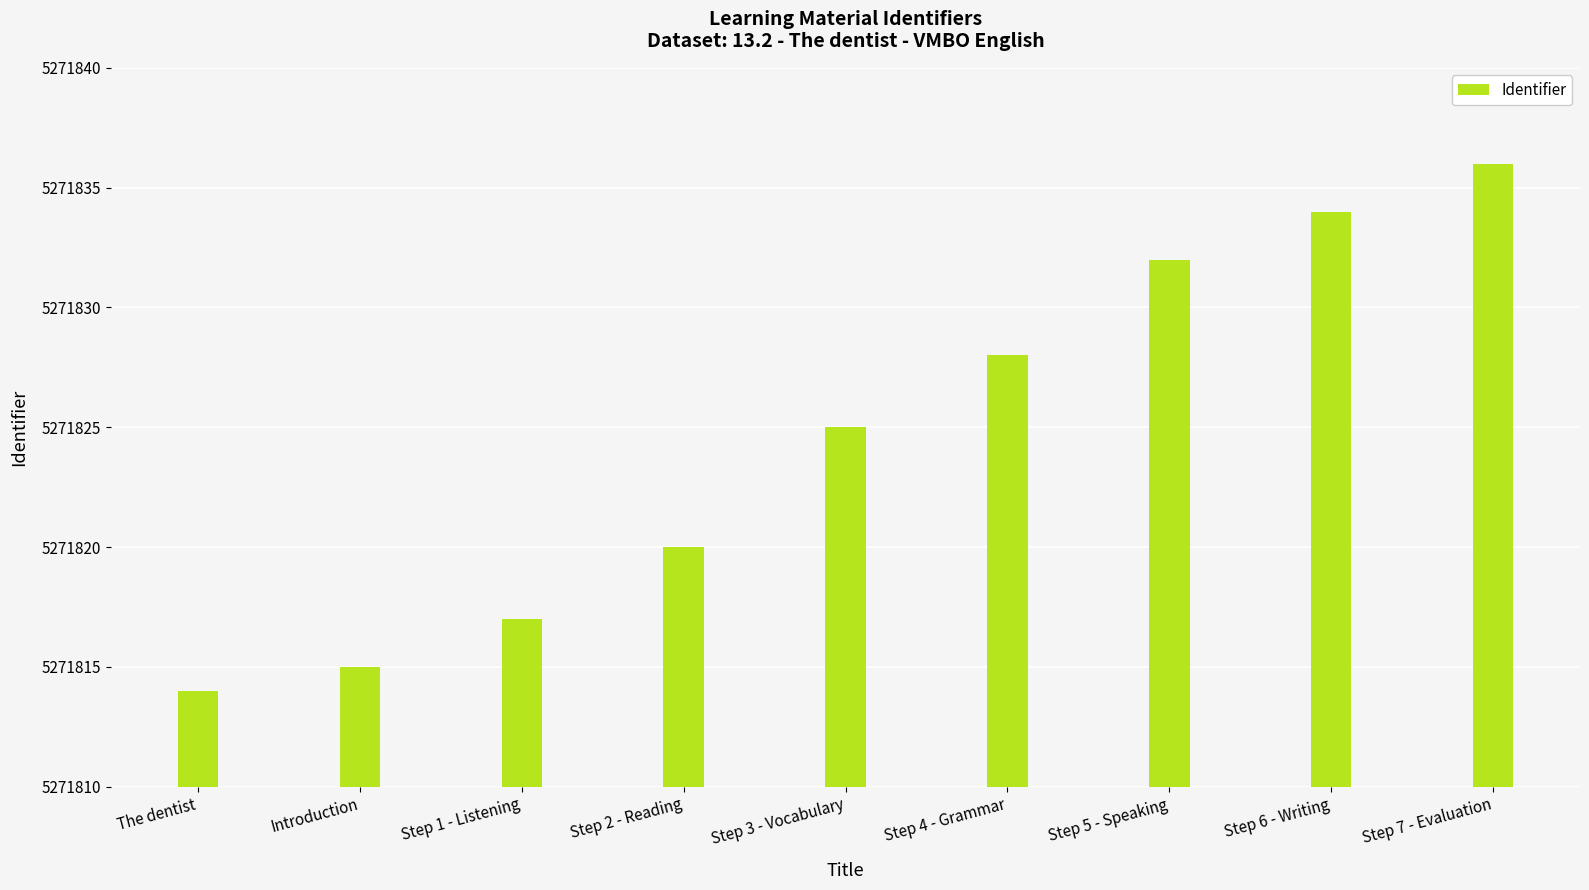

What is the label of the 9th bar from the left?

Step 7 - Evaluation